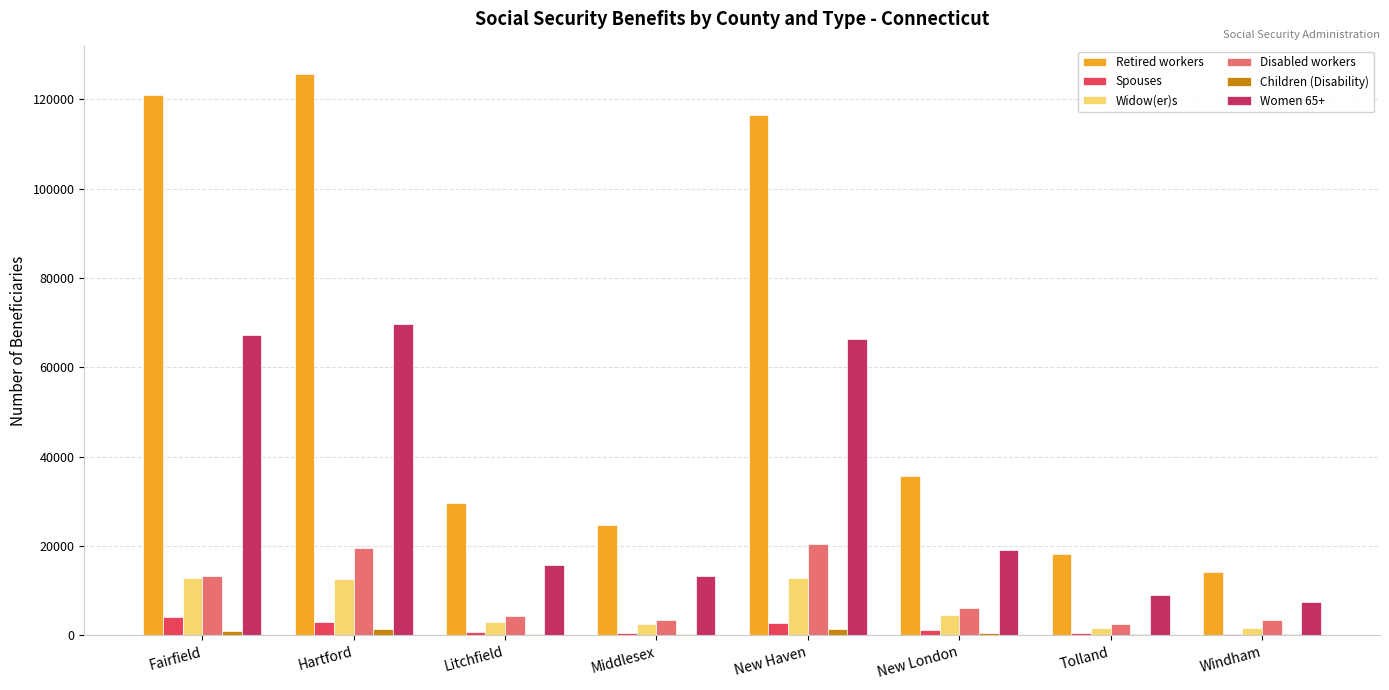

Is the value of Spouses at New London greater than the value of Widow(er)s at New Haven?

No